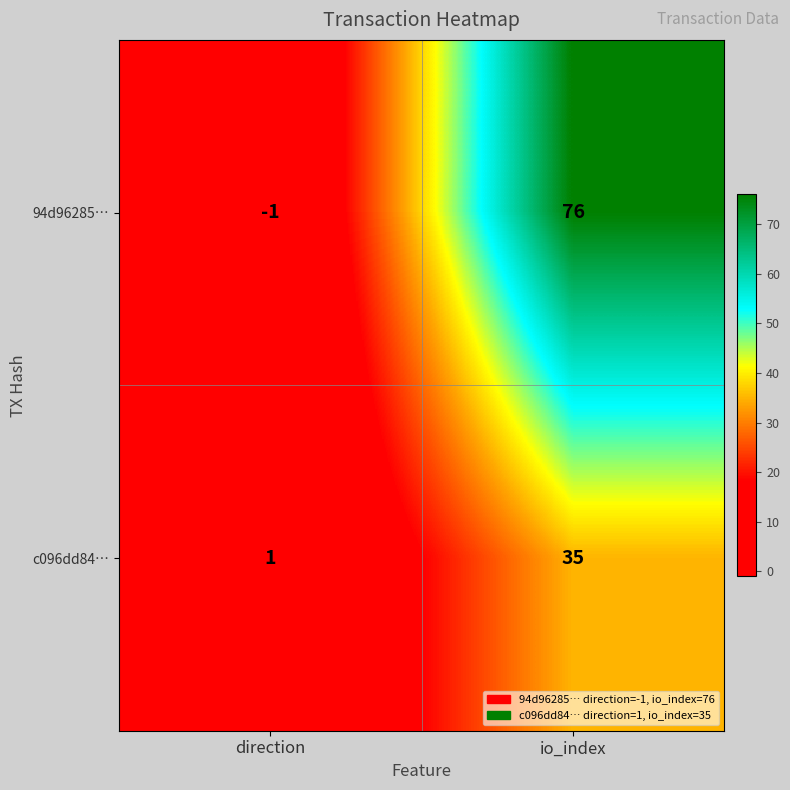

How many series are shown in this chart?

2